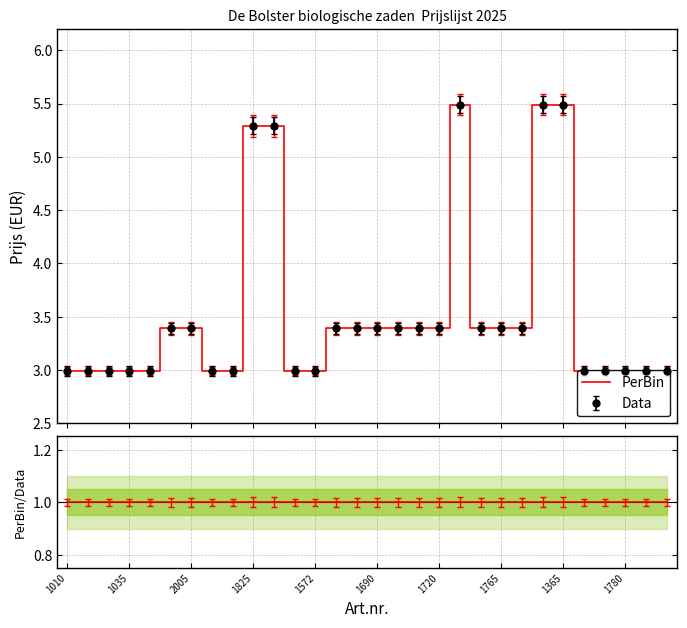

Reading left to right, transcribe all the data shown in this chart.

Data: 3.0	3.0	3.0	3.0	3.0	3.4	3.4	3.0	3.0	5.3	5.3	3.0	3.0	3.4	3.4	3.4	3.4	3.4	3.4	5.5	3.4	3.4	3.4	5.5	5.5	3.0	3.0	3.0	3.0	3.0
PerBin: 3.0	3.0	3.0	3.0	3.0	3.4	3.4	3.0	3.0	5.3	5.3	3.0	3.0	3.4	3.4	3.4	3.4	3.4	3.4	5.5	3.4	3.4	3.4	5.5	5.5	3.0	3.0	3.0	3.0	3.0